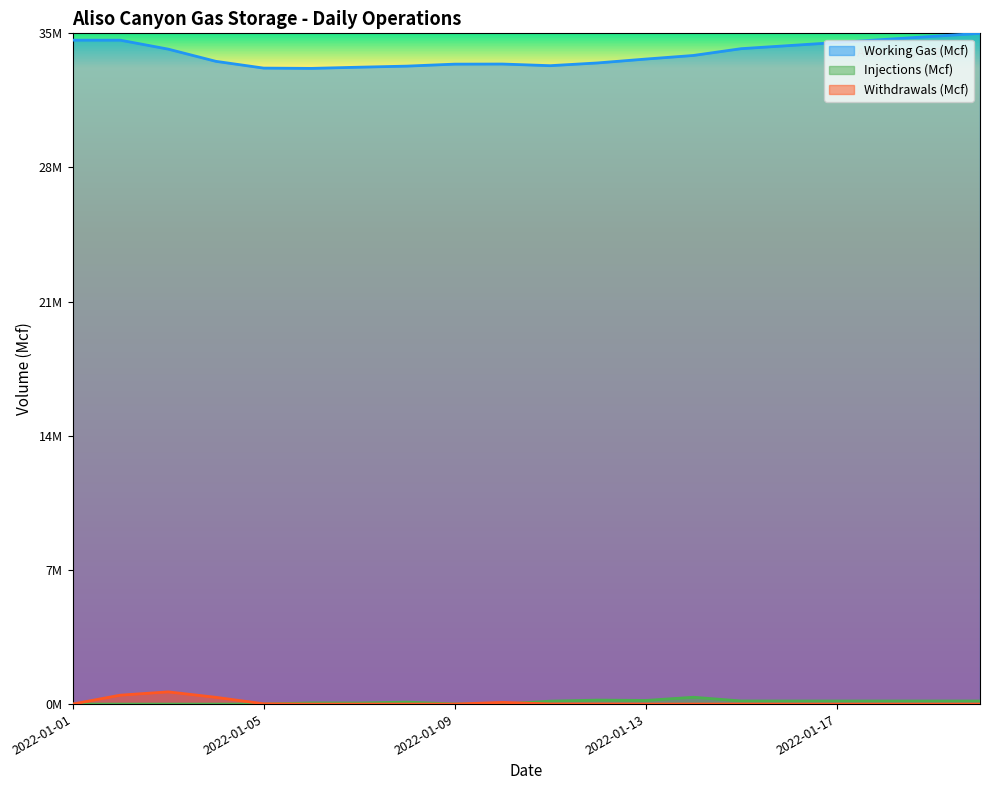

The Injections (Mcf) series shows 0.0 at 2022-01-15. True or false?

False